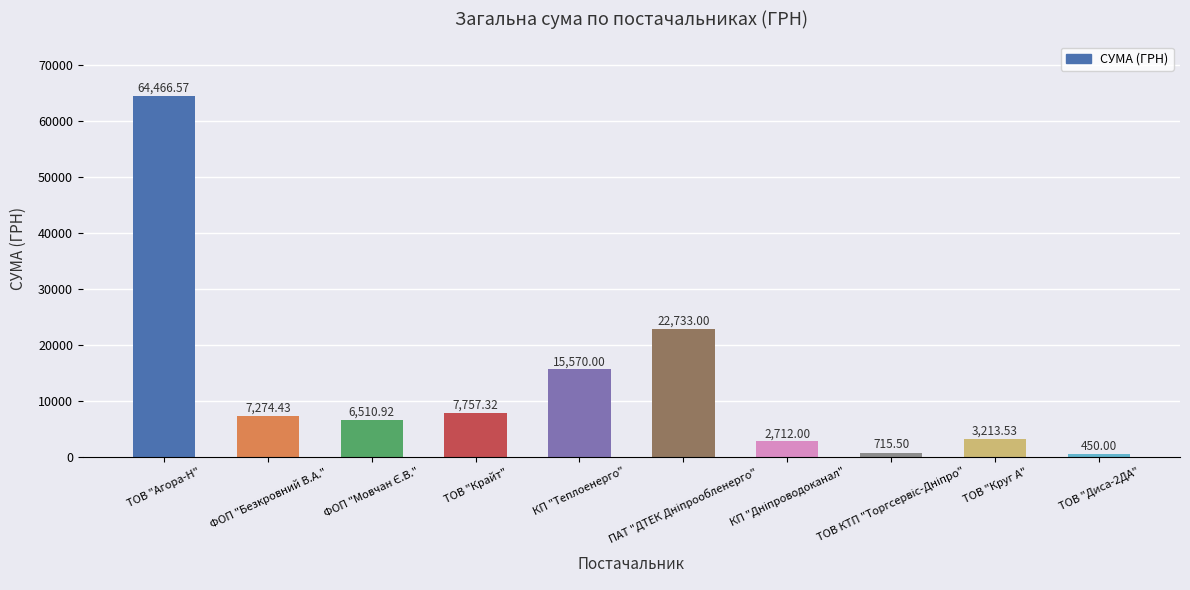

At which category does the chart reach its peak across all series?

ТОВ "Агора-Н"